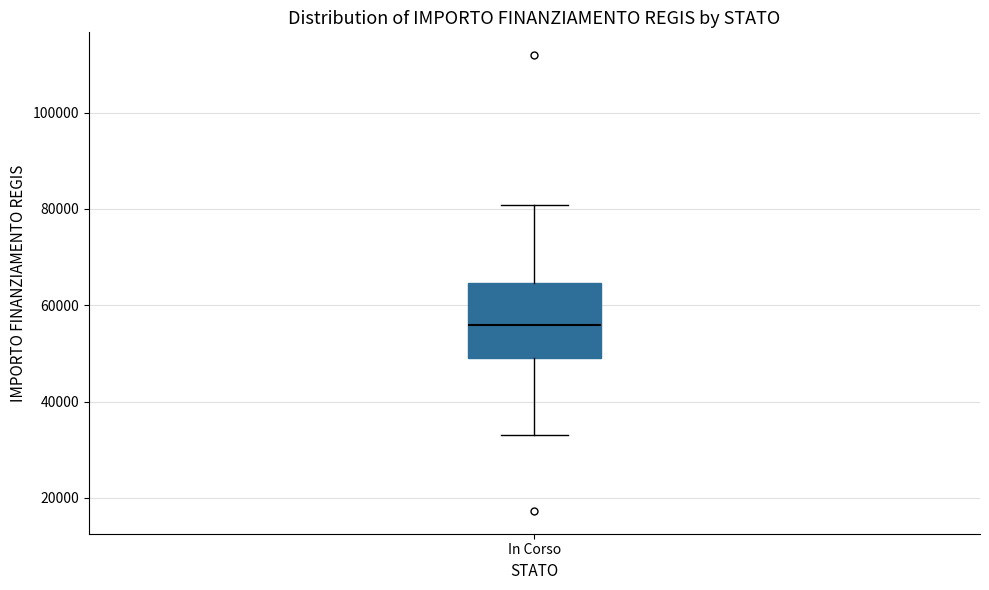

Where is the upper edge of the box for In Corso on the y-axis? The values are not printed on the chart, so give them approximately, as read against the axis.

64000